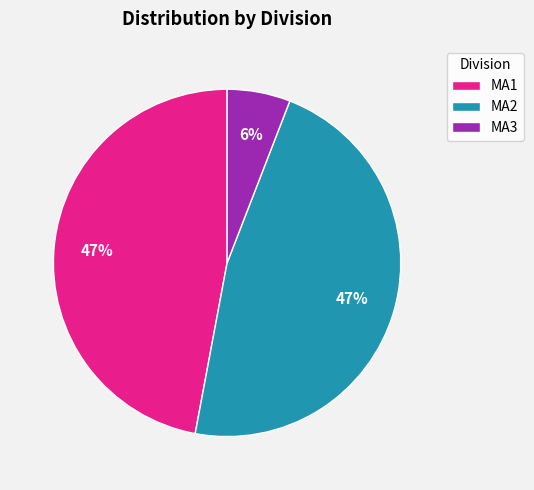

The MA3 slice represents 6% of the pie. True or false?

True